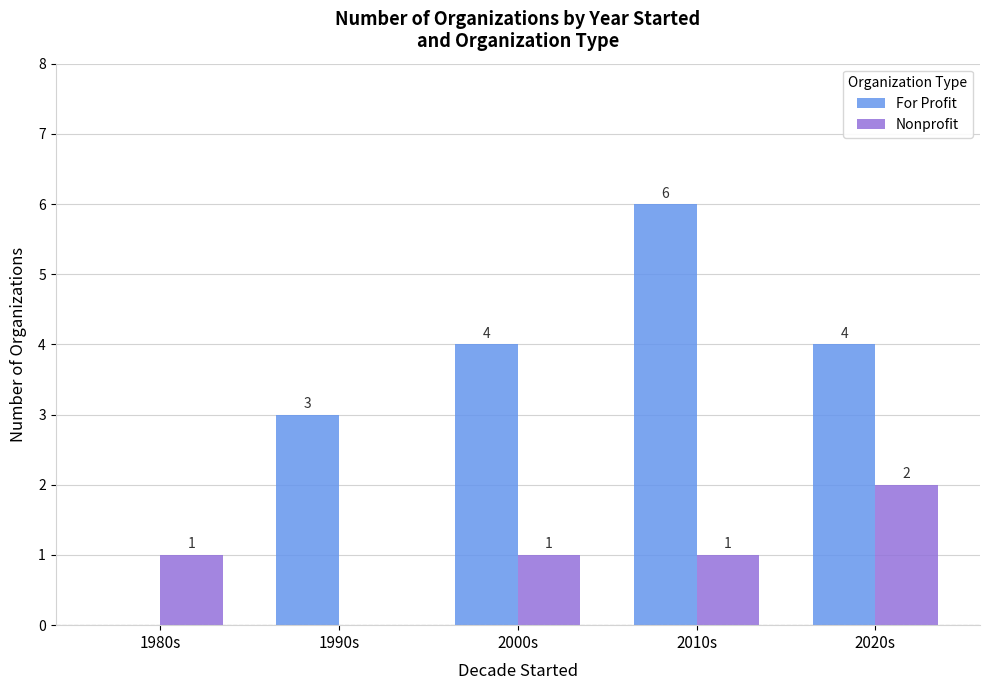

What is the sum of all Nonprofit values?

5